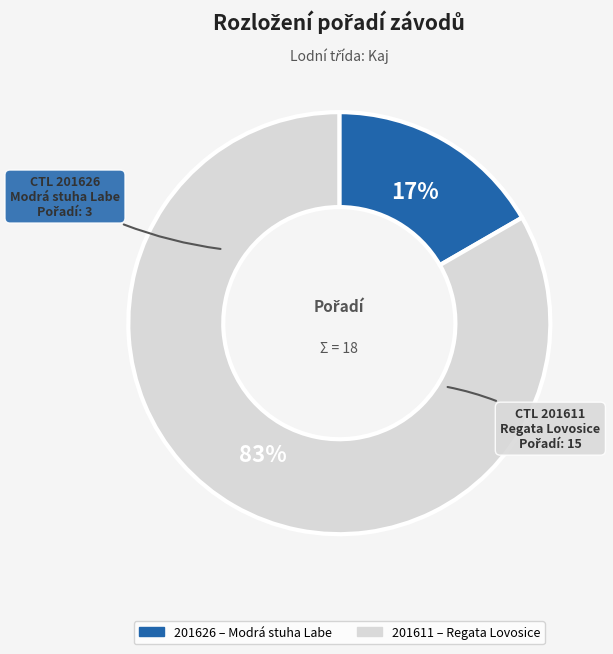

Is it true that 201611 is 83% of the pie?

True